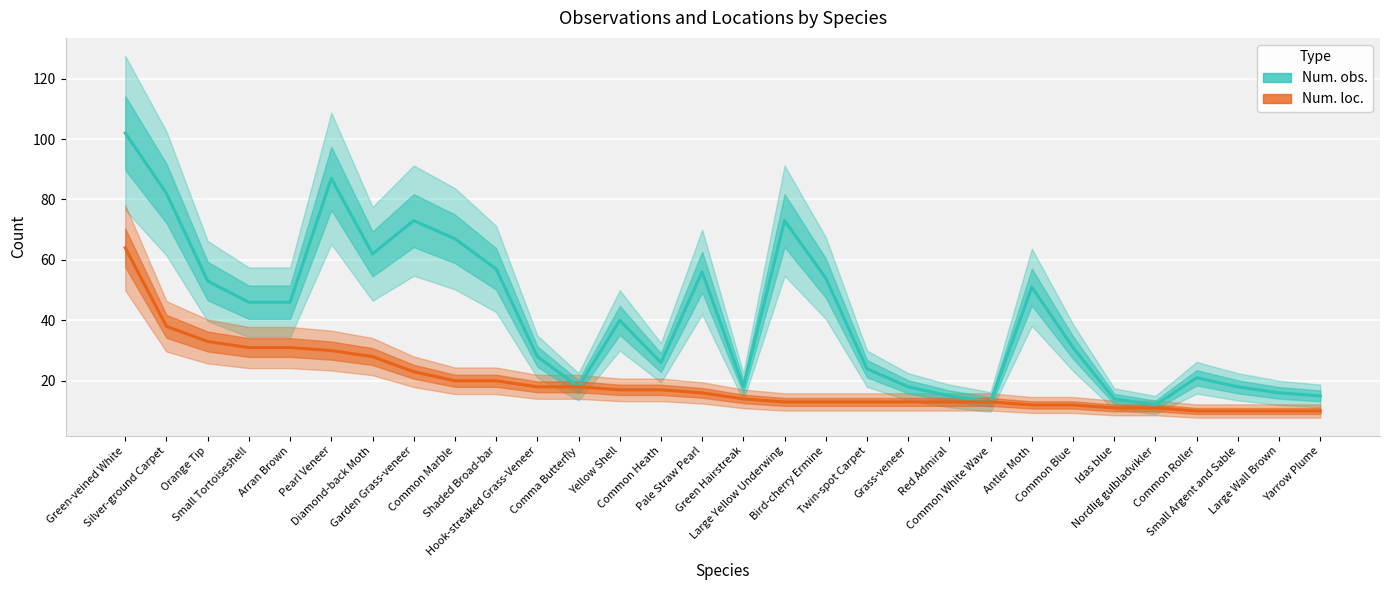

Is the value of Num. loc. at Silver-ground Carpet greater than the value of Num. obs. at Hook-streaked Grass-Veneer?

Yes